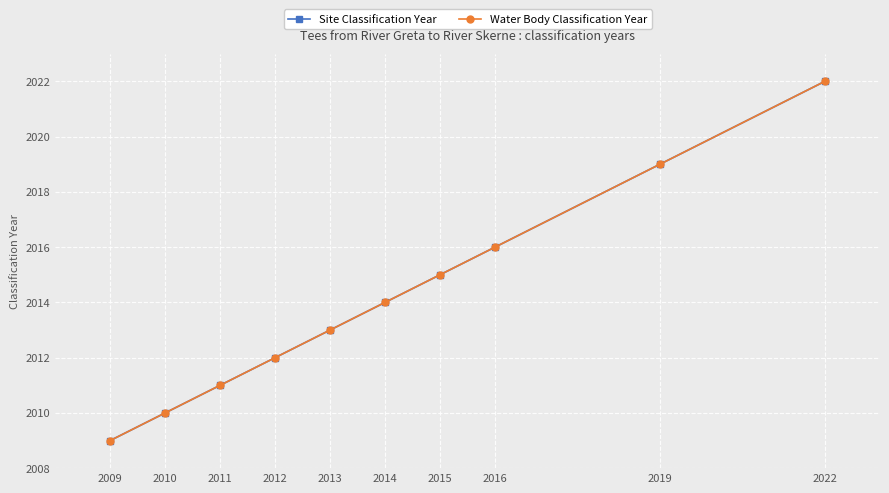

At how many categories does at least one series exceed 2009?

9